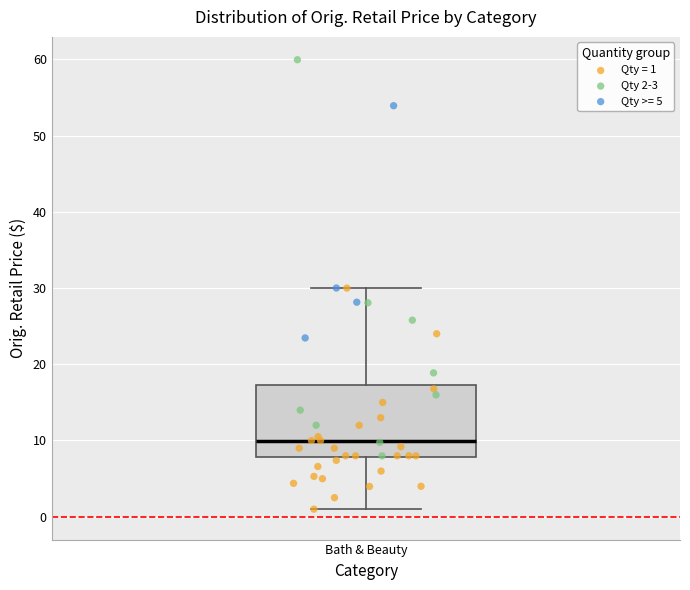

Where does the upper whisker of the box for Bath & Beauty end on the y-axis? The values are not printed on the chart, so give them approximately, as read against the axis.

30